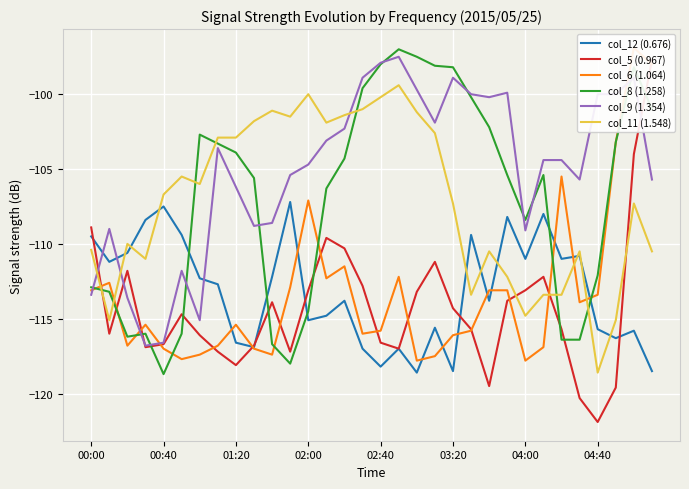

Where is the first local maximum for col_12 (0.676)?

00:40